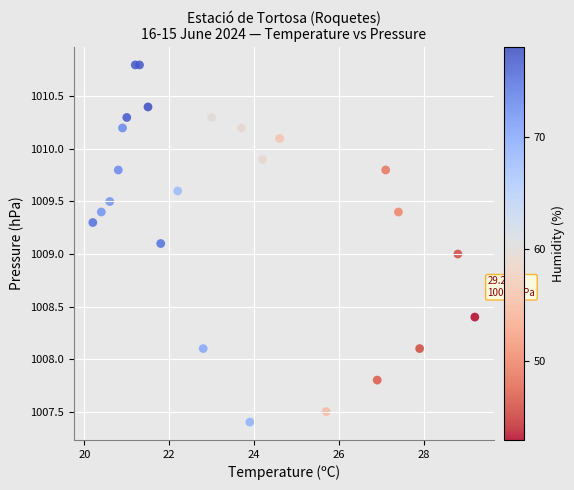

What is the range of X values (max minus min)?

9.0